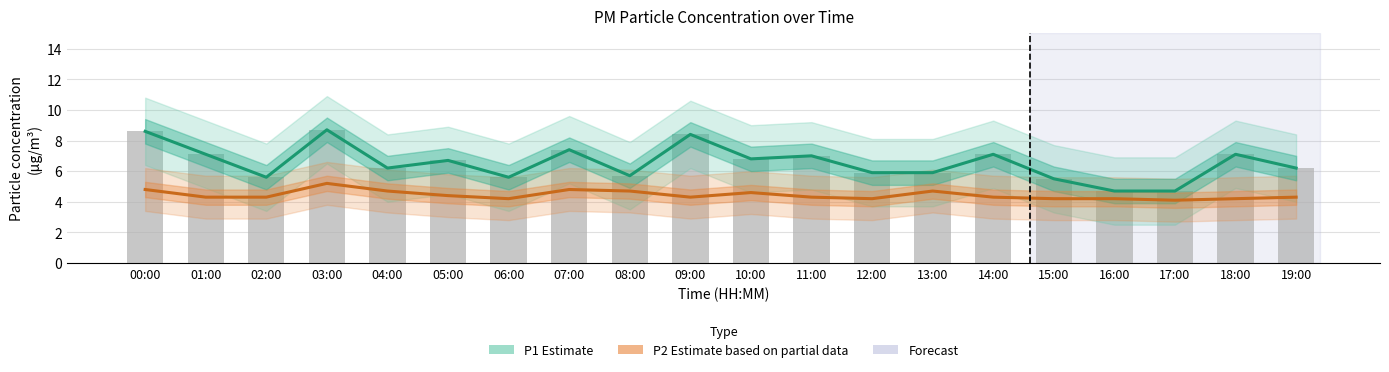

What is the highest value of the P1 Estimate series?

8.7